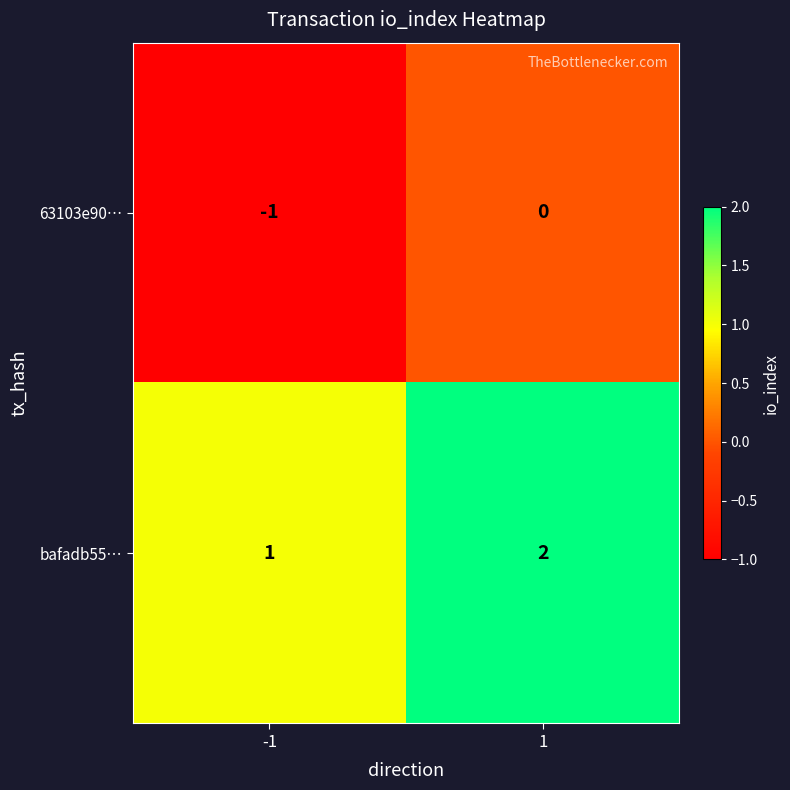

How many distinct data groups are displayed?

2